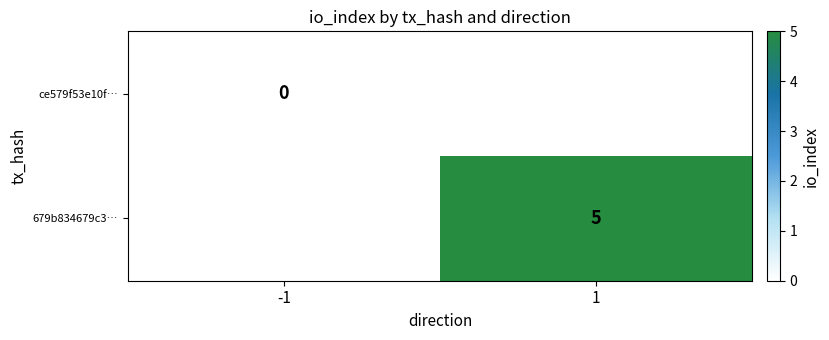

Count the number of data series in this chart.

2